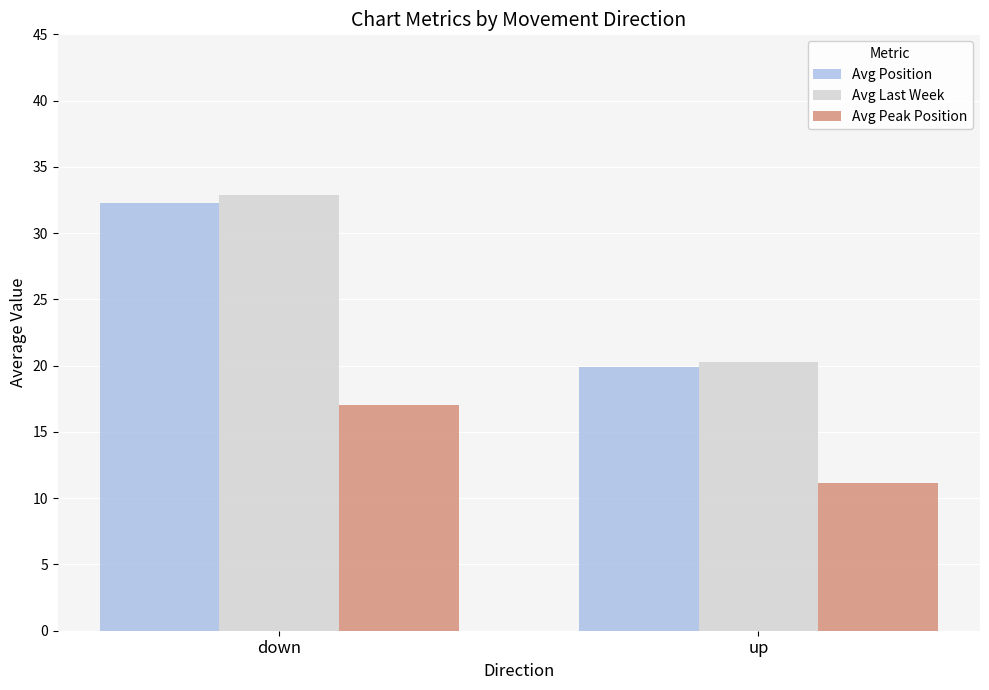

How many bars are there in each group?

3